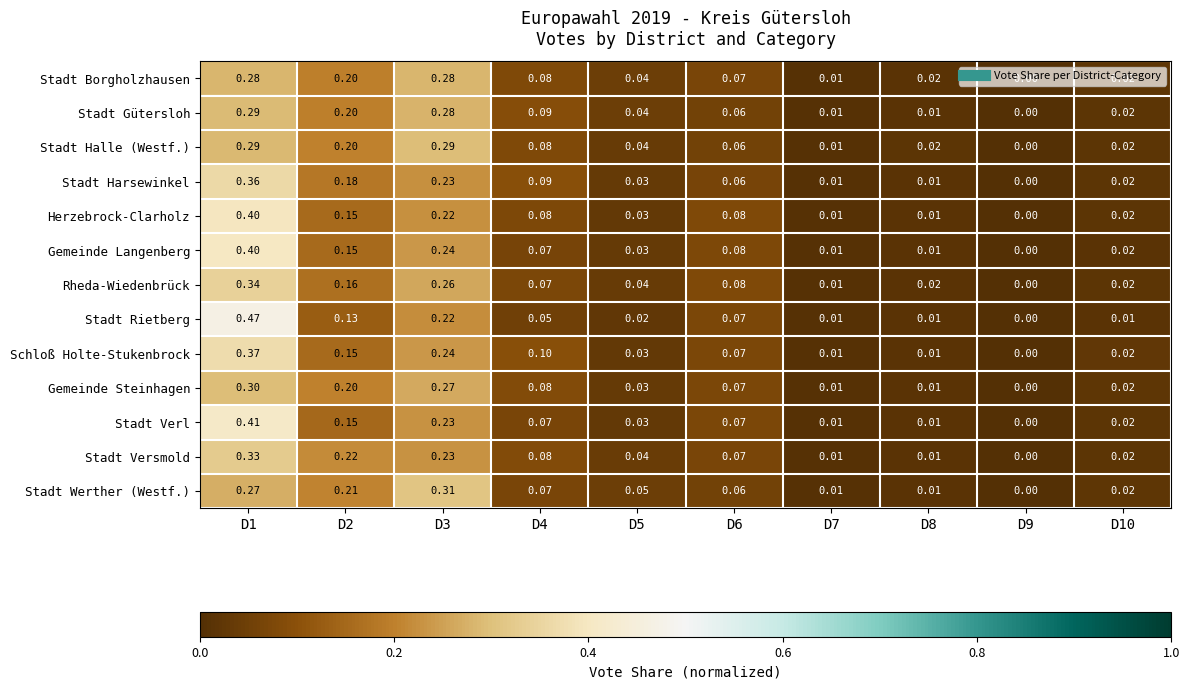

What is the total value across all series at D6?

0.9